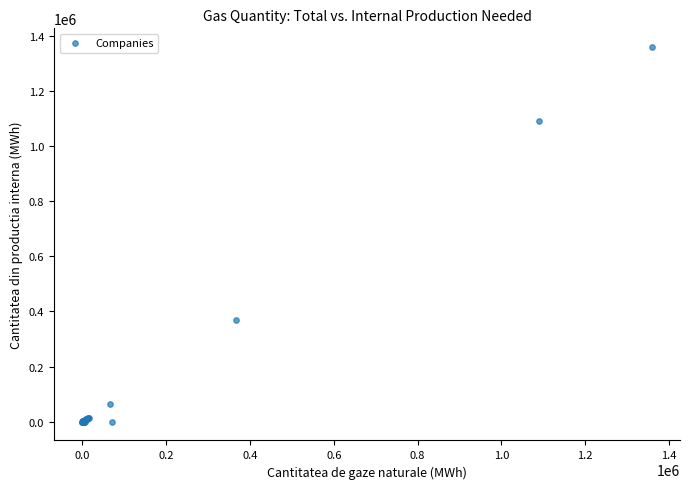

What Y value in the scatter plot is closest to 679135?

367500.0